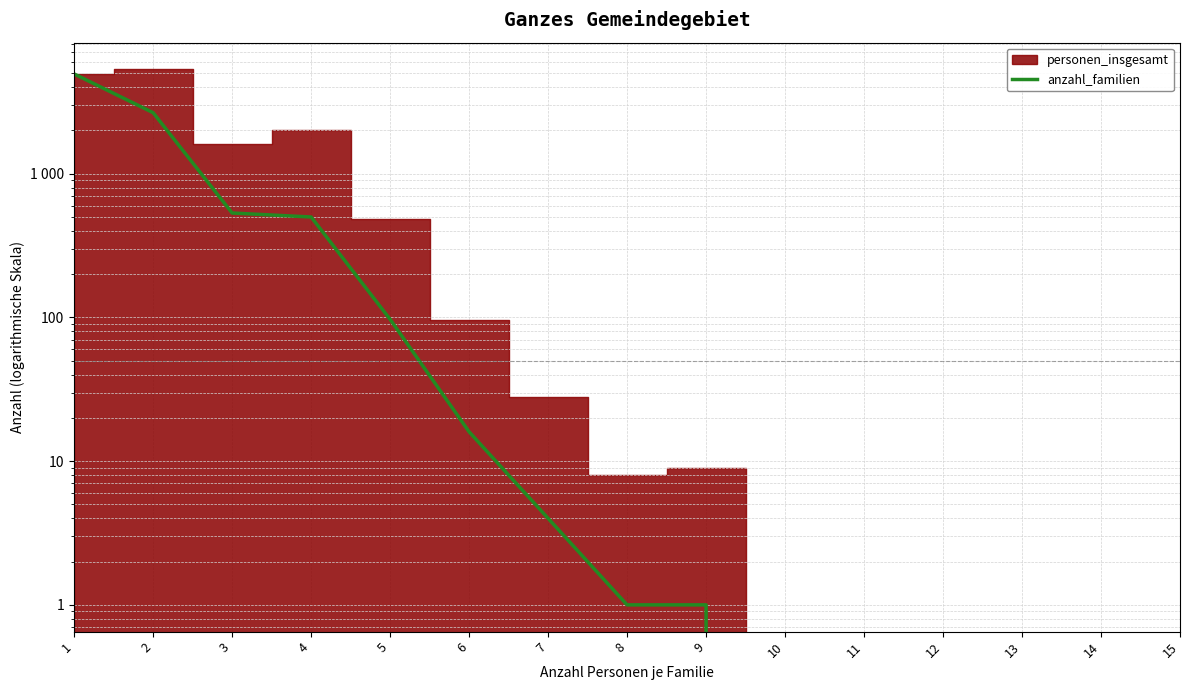

List the labels in order of value, smallest first.

10, 11, 12, 13, 14, 15, 8, 9, 7, 6, 5, 4, 3, 2, 1